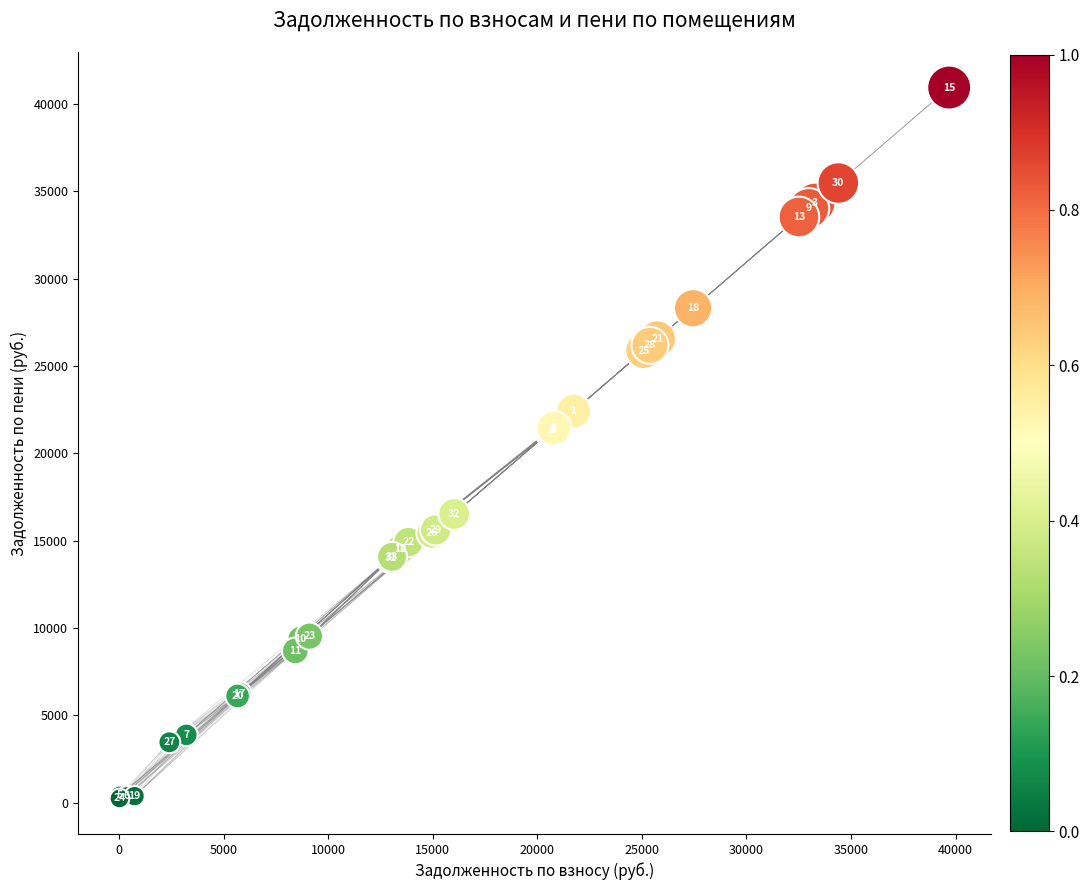

What Y value in the scatter plot is closest to 20591?

21325.3